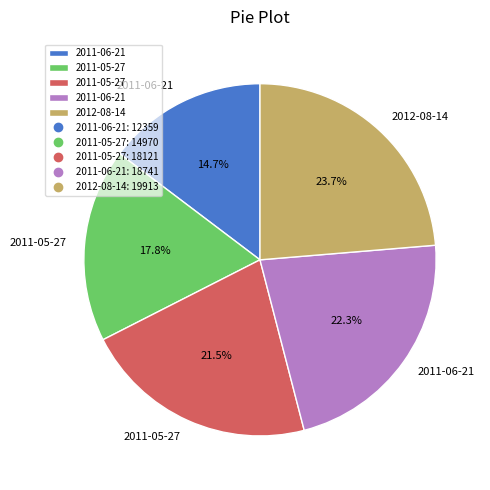

Is there any slice that represents more than half of the pie?

No